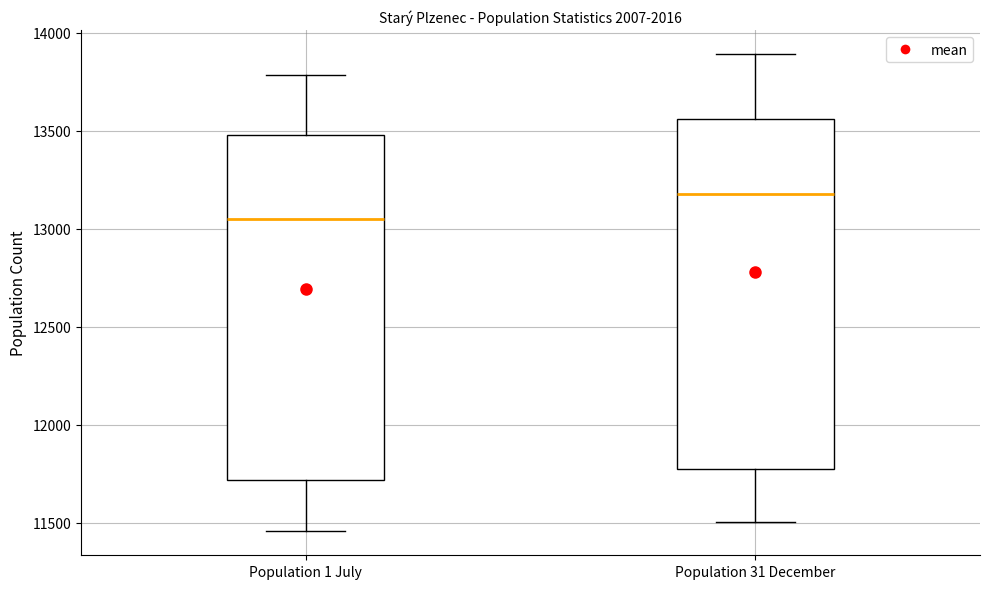

Reading left to right, read every box against the y-axis: the position of its median line, the range the box covers, and the ends of its whiskers. The values are not printed on the chart, so give them approximately, as read against the axis.

Population 1 July: median 13050, box 11700 to 13500, whiskers 11450 to 13800
Population 31 December: median 13200, box 11750 to 13550, whiskers 11500 to 13900